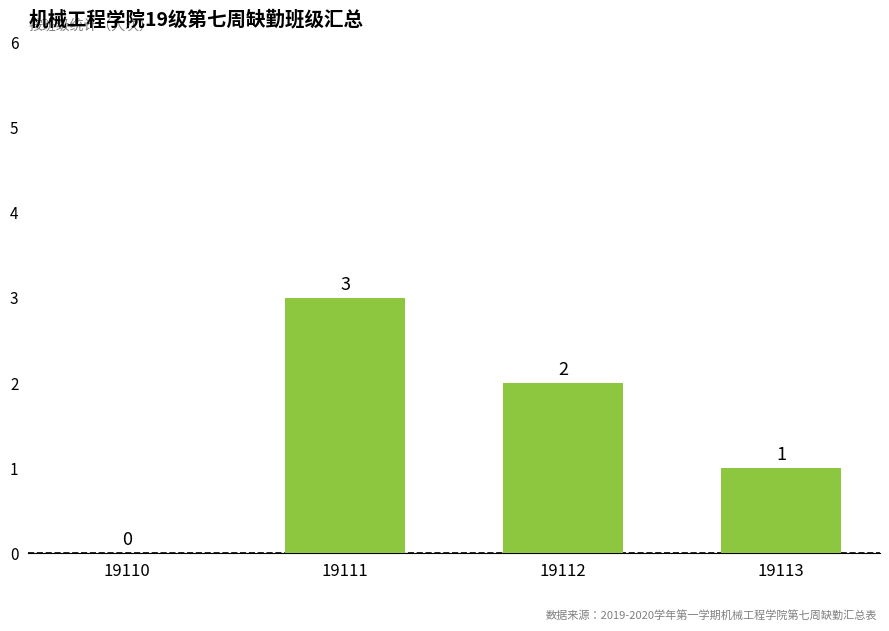

Reading left to right, what are all the values shown in this chart?

19110=0	19111=3	19112=2	19113=1